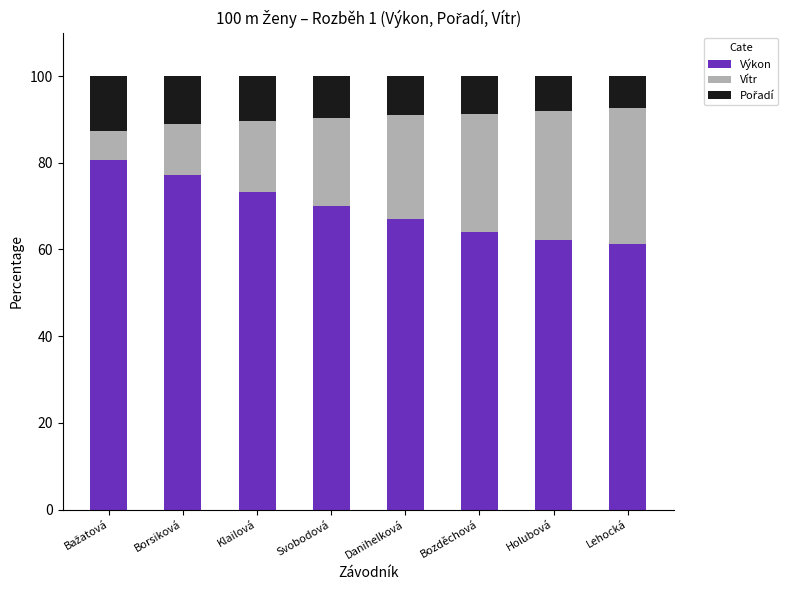

What is the sum of all Výkon values?

555.9